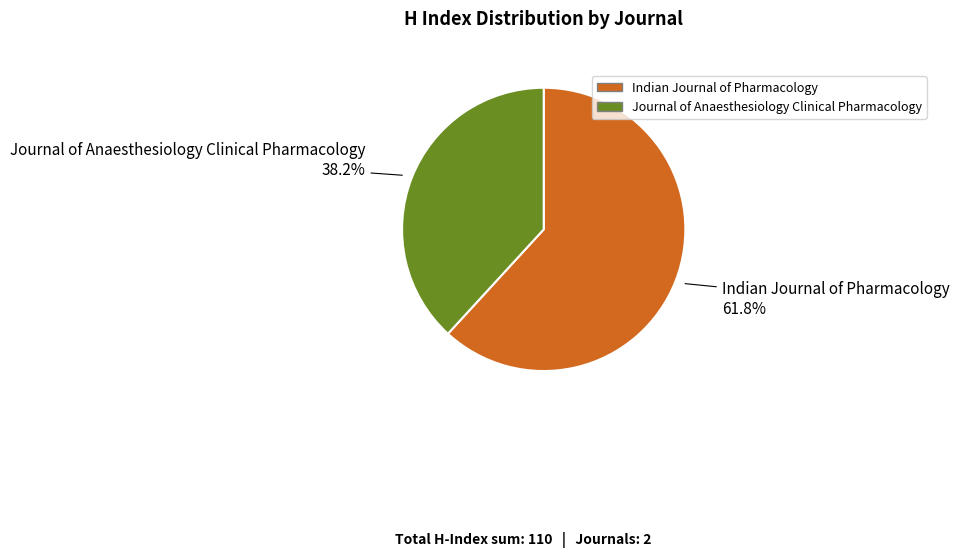

To the nearest percent, what portion does Indian Journal of Pharmacology represent?

62%